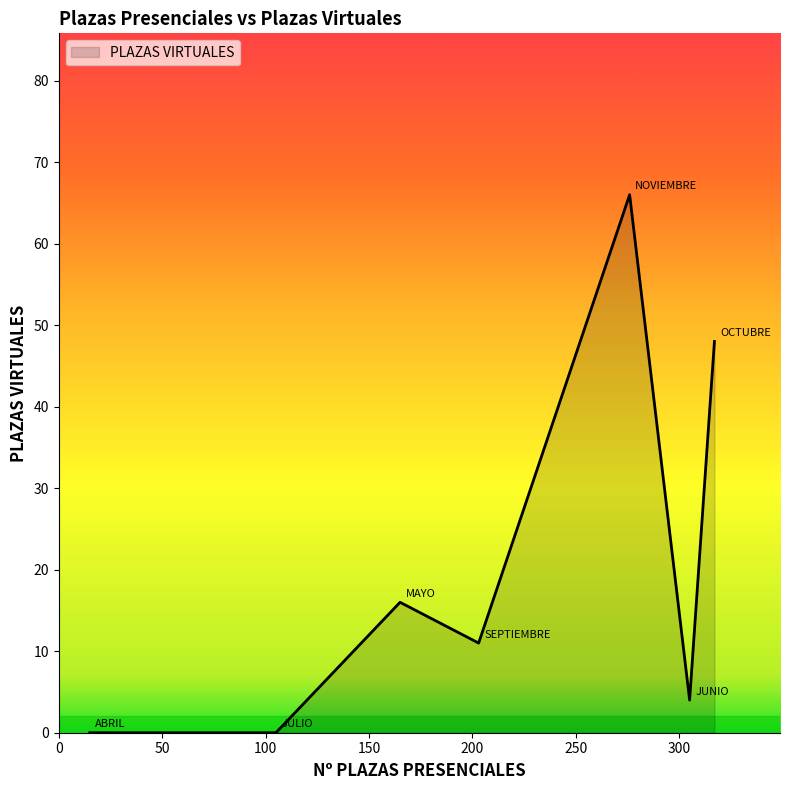

What is the sum of all values?

145